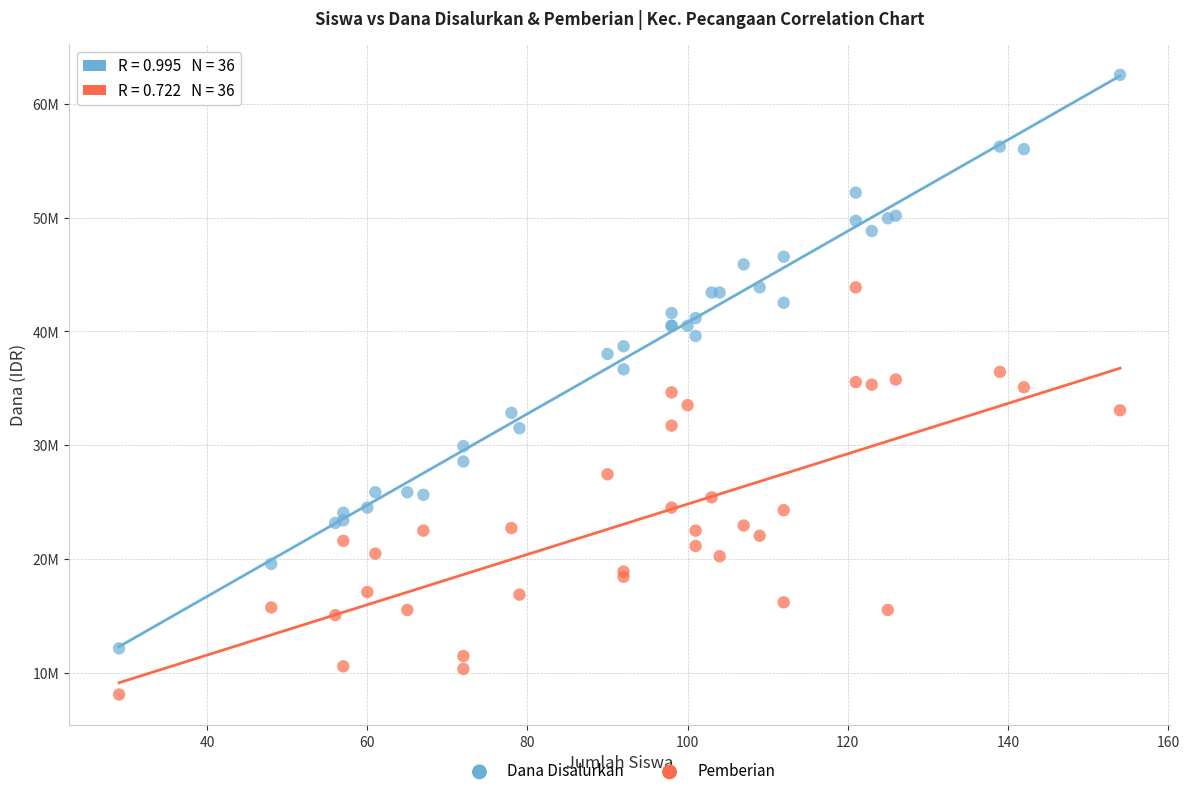

What are all the series names shown in the legend?

Dana Disalurkan, Pemberian